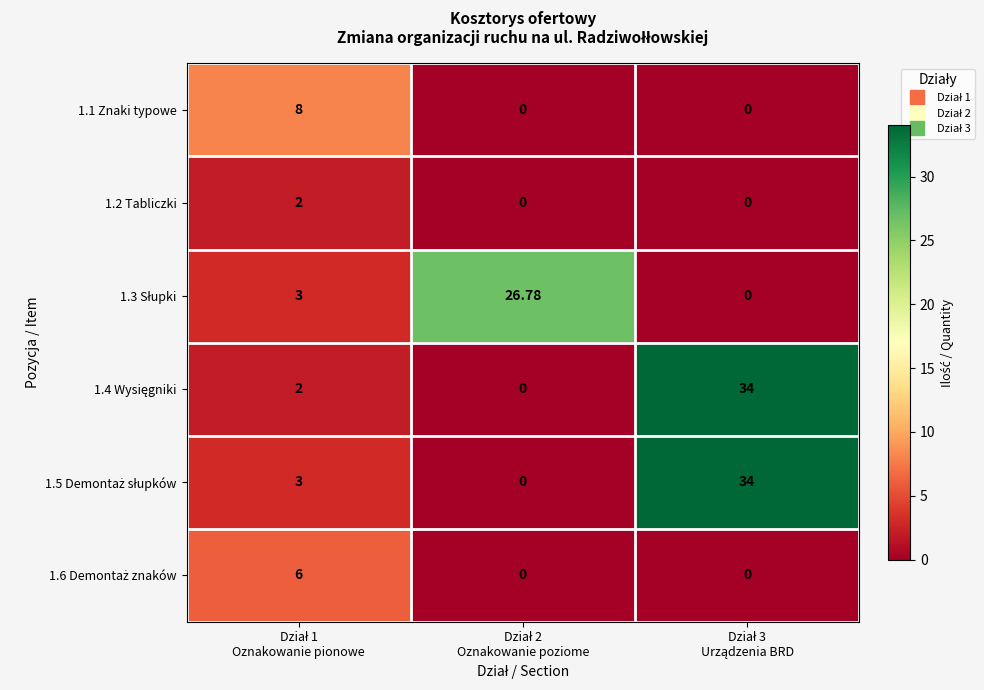

How many categories are shown in the chart?

3